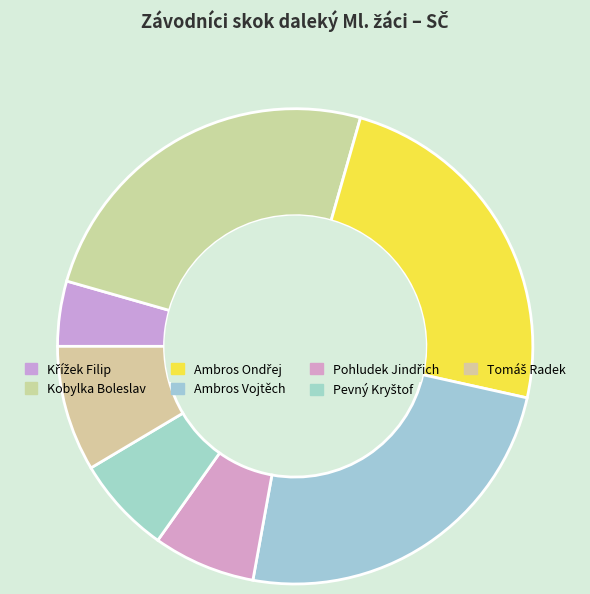

Is the sum of Ambros Vojtěch and Tomáš Radek greater than half?

No